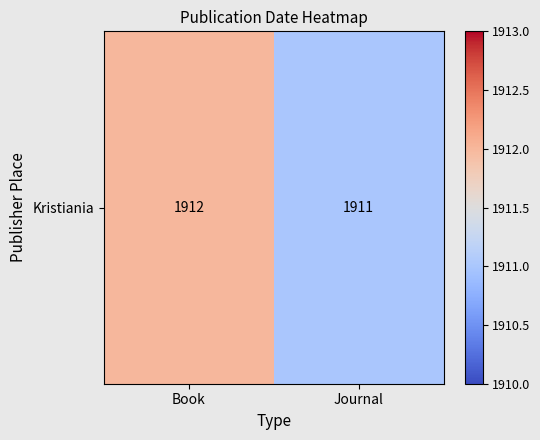

How many values are between 1911 and 1912?

2